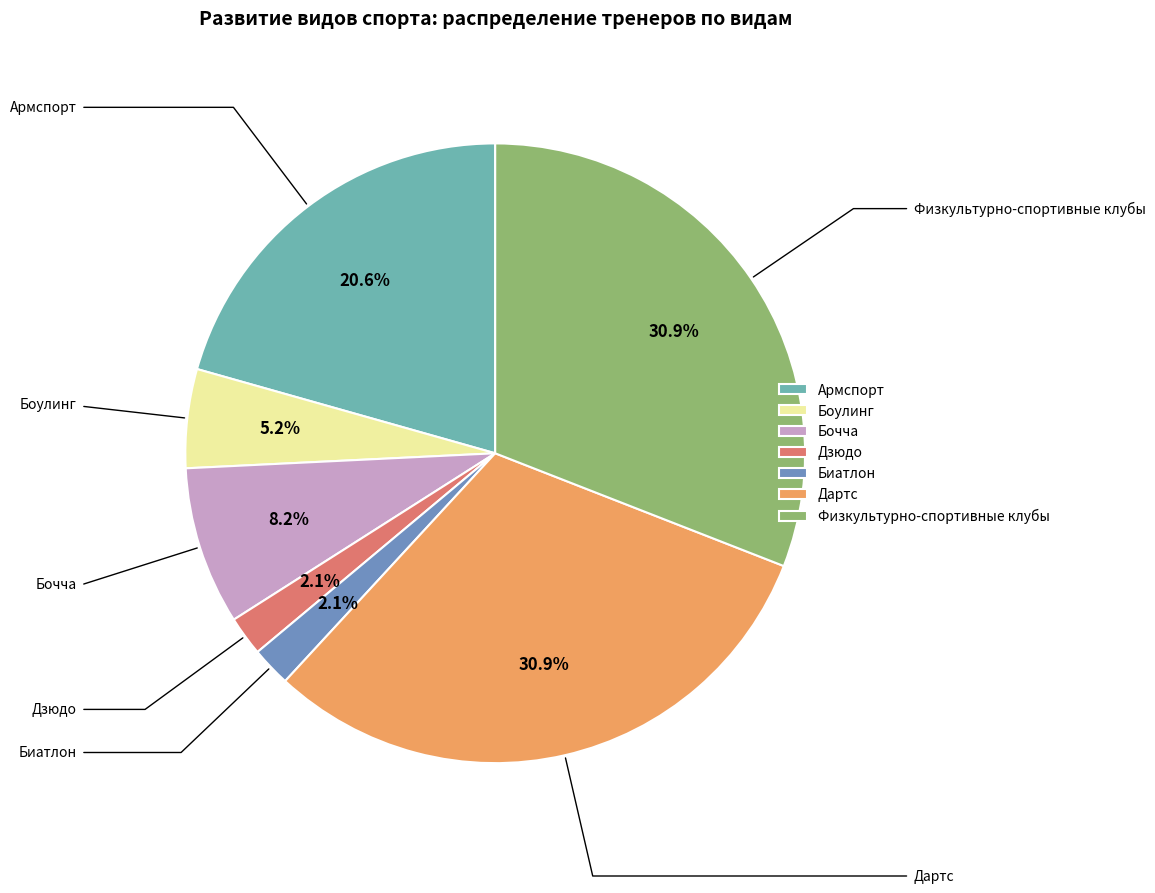

To the nearest percent, what percentage of the pie is Бочча?

8%